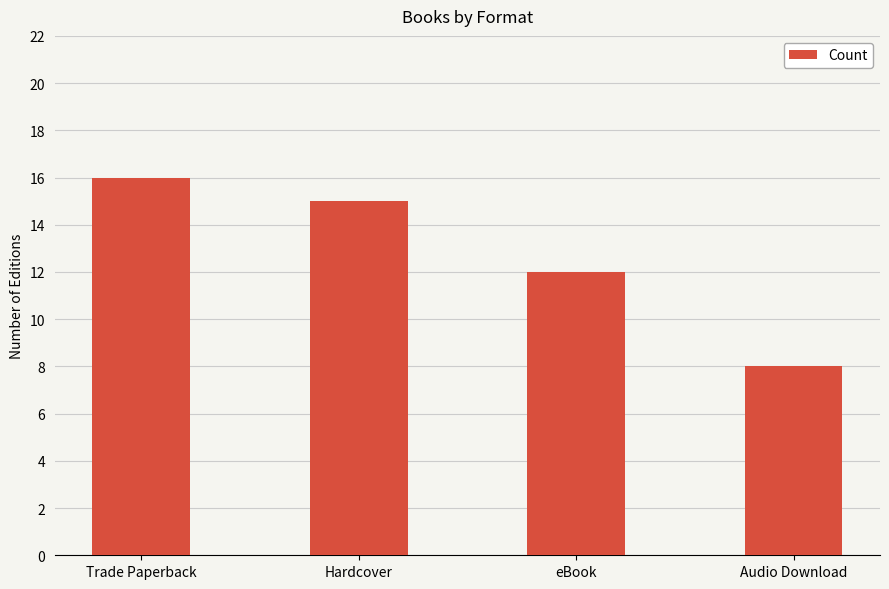

List the labels in order of value, smallest first.

Audio Download, eBook, Hardcover, Trade Paperback